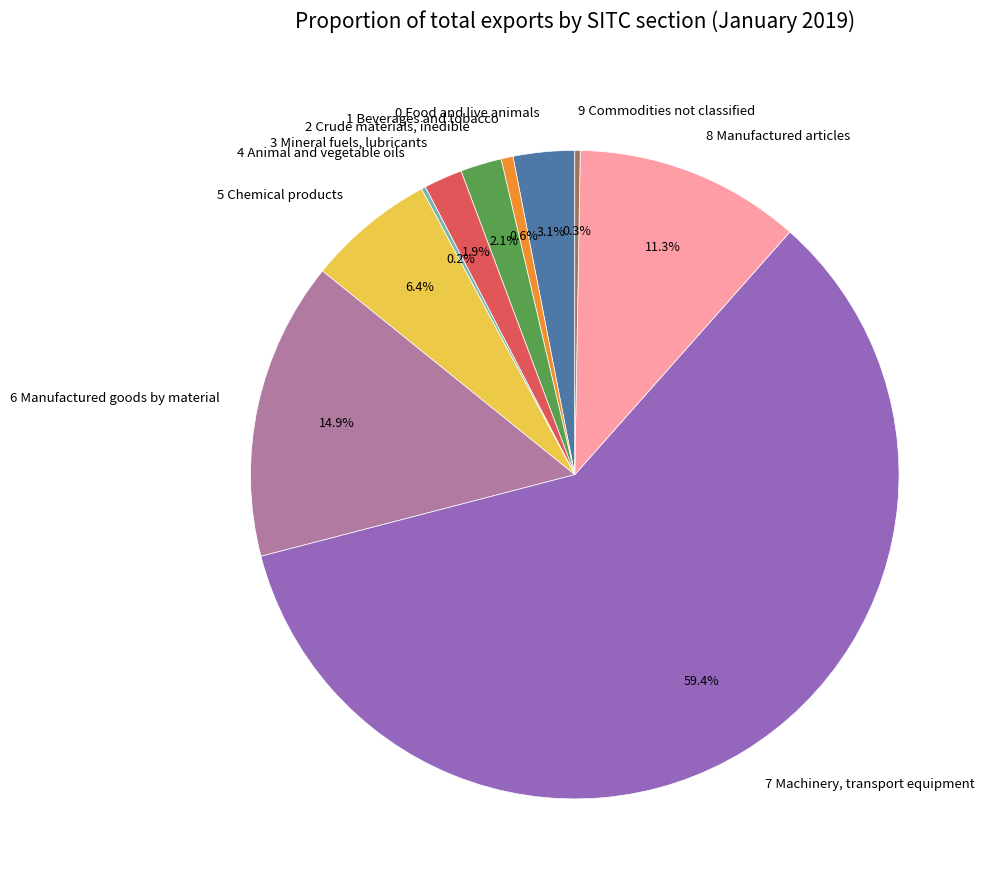

The 5 Chemical products slice represents 1% of the pie. True or false?

False